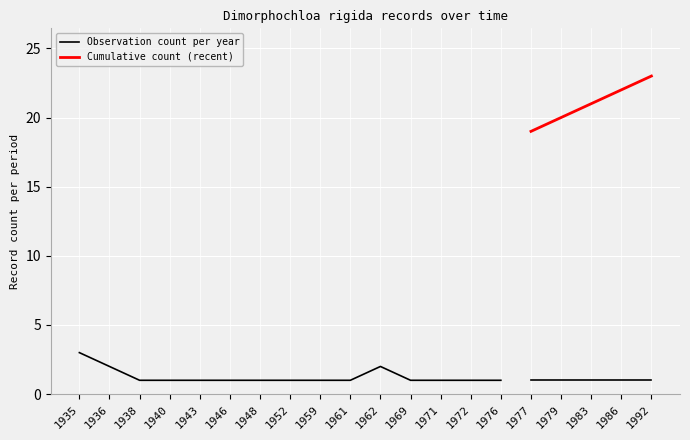

True or false: Observation count per year has a value of 1 at 1961.

True